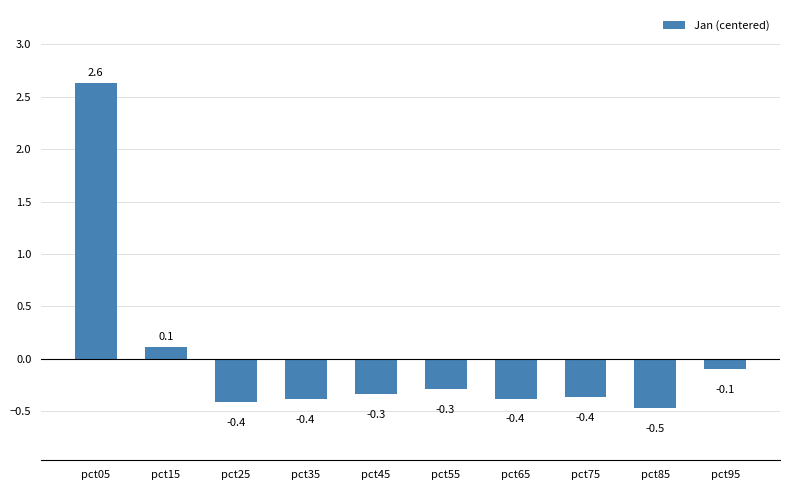

The value at pct45 is -0.3. True or false?

True